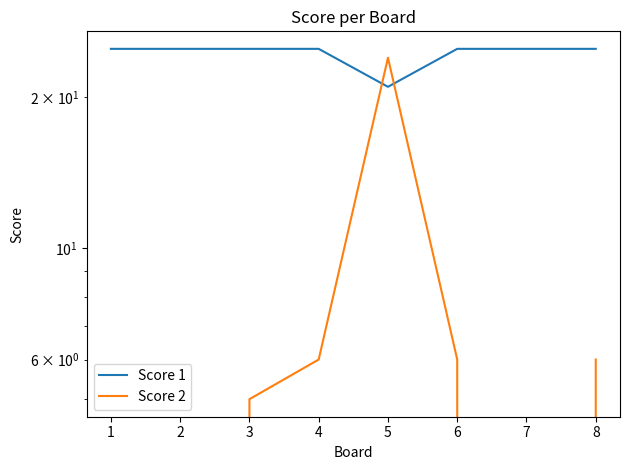

At 4, list the series in order from largest to smallest.

Score 1, Score 2